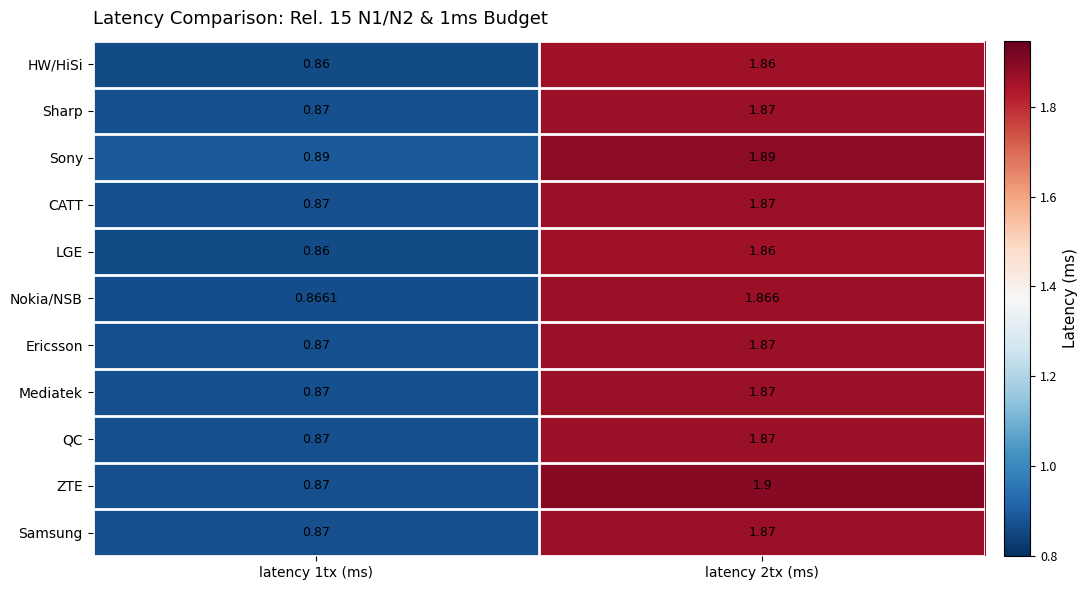

Which series has the largest total across all categories?

Sony